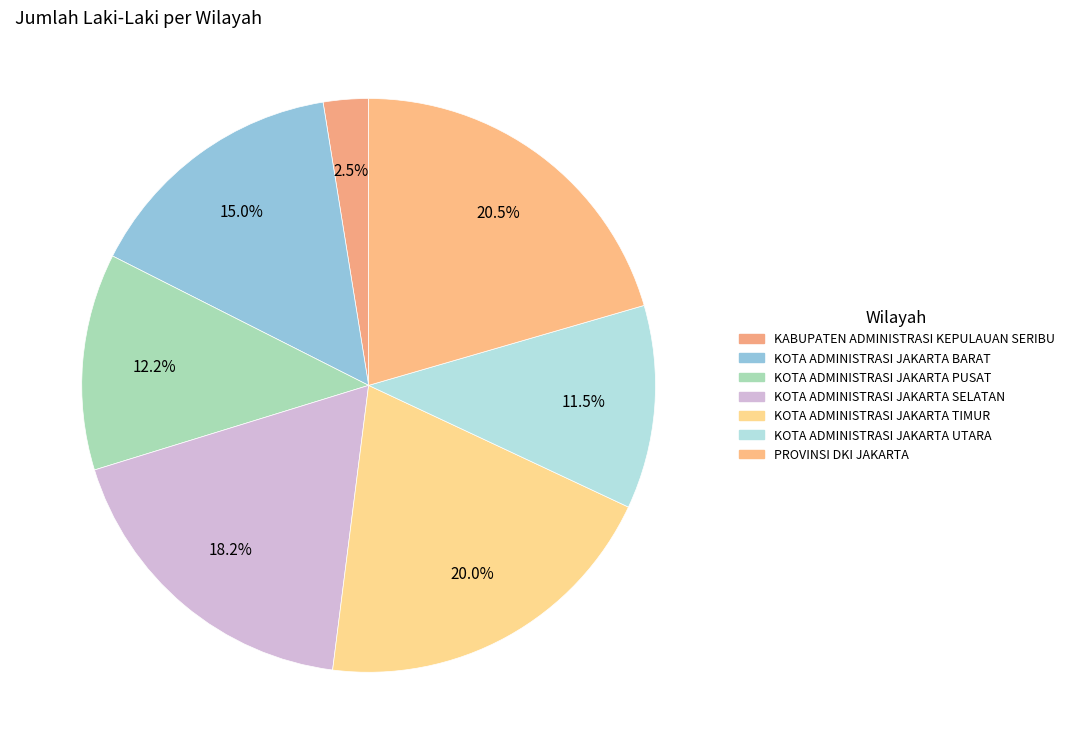

To the nearest percent, what percentage of the pie is KABUPATEN ADMINISTRASI KEPULAUAN SERIBU?

3%